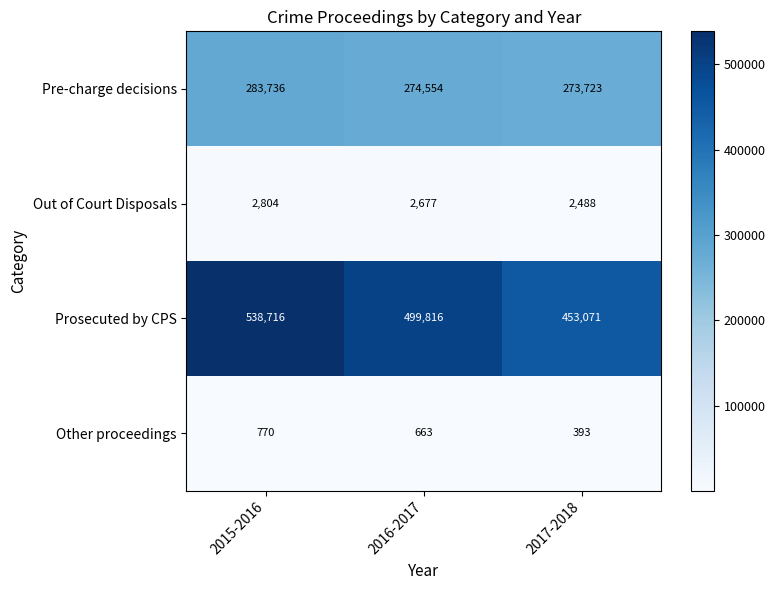

Reading left to right, extract all data points from this chart.

Pre-charge decisions: 283736	274554	273723
Out of Court Disposals: 2804	2677	2488
Prosecuted by CPS: 538716	499816	453071
Other proceedings: 770	663	393